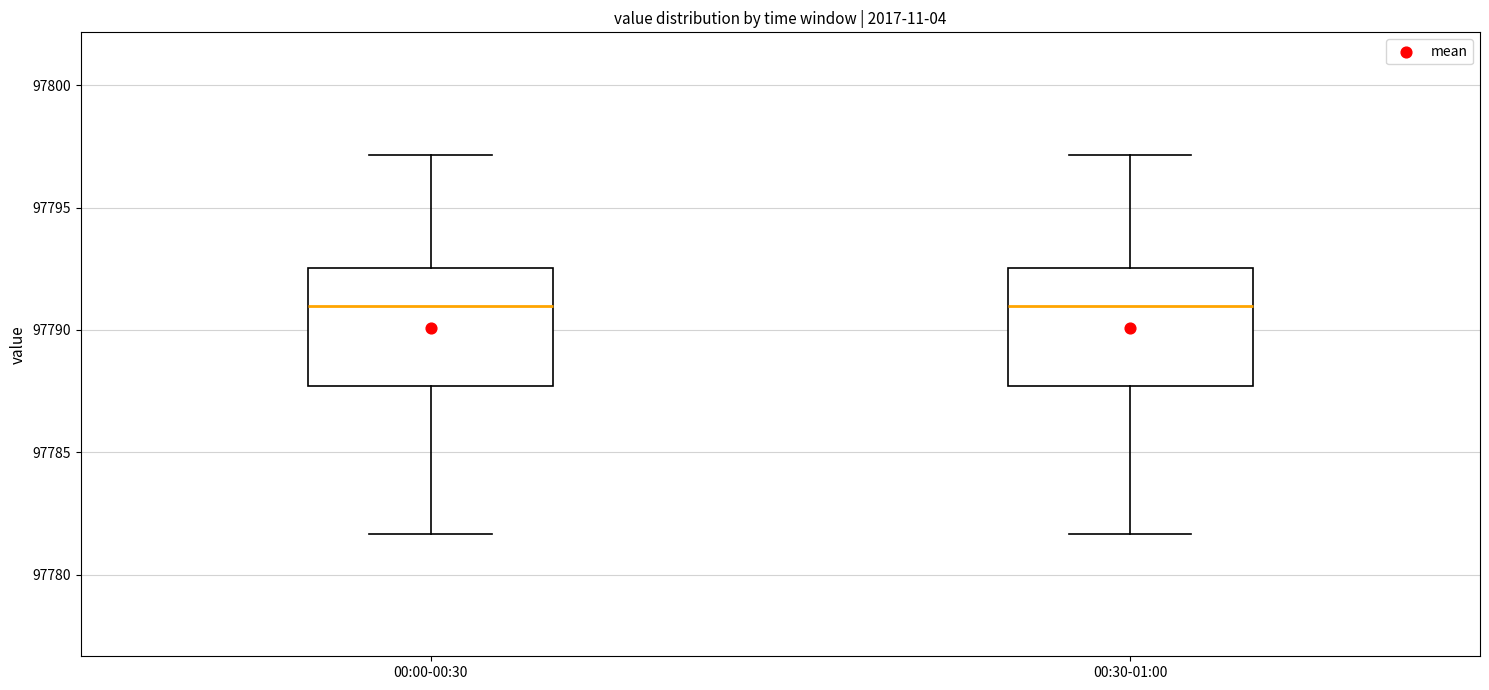

Where does the median line of the box for 00:00-00:30 sit on the y-axis? The values are not printed on the chart, so give them approximately, as read against the axis.

97791.0